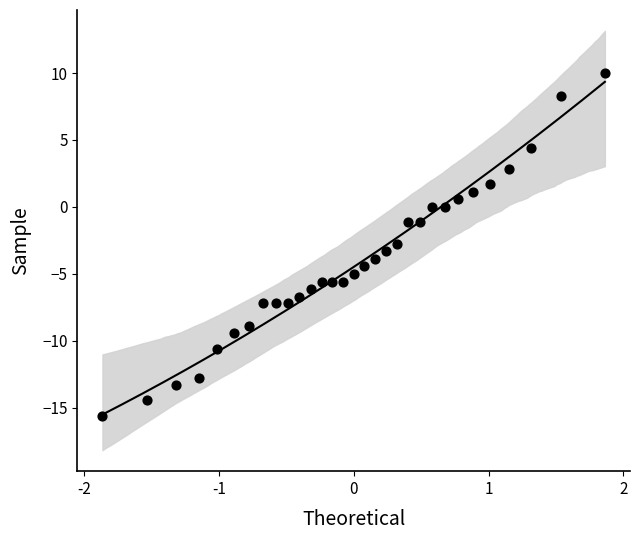

What is the range of X values (max minus min)?

3.7